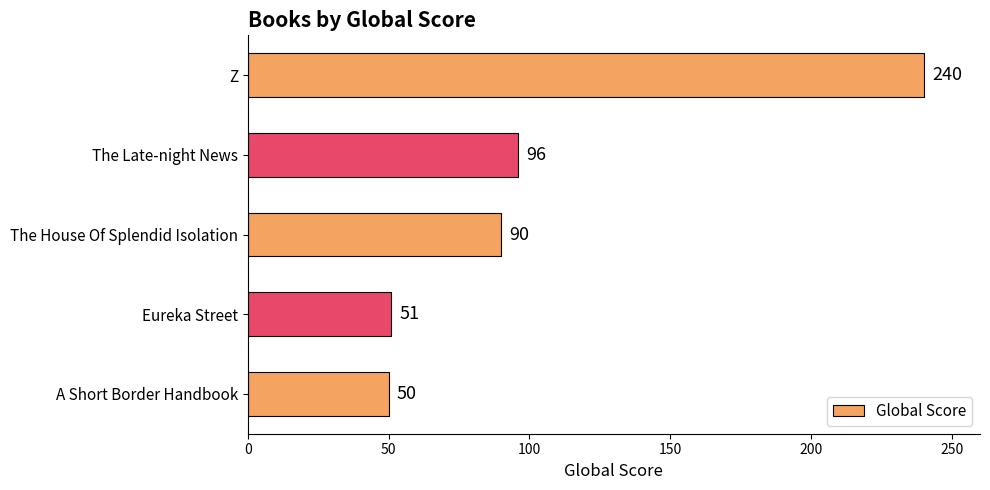

Where is the data nearest to the value 145?

The Late-night News